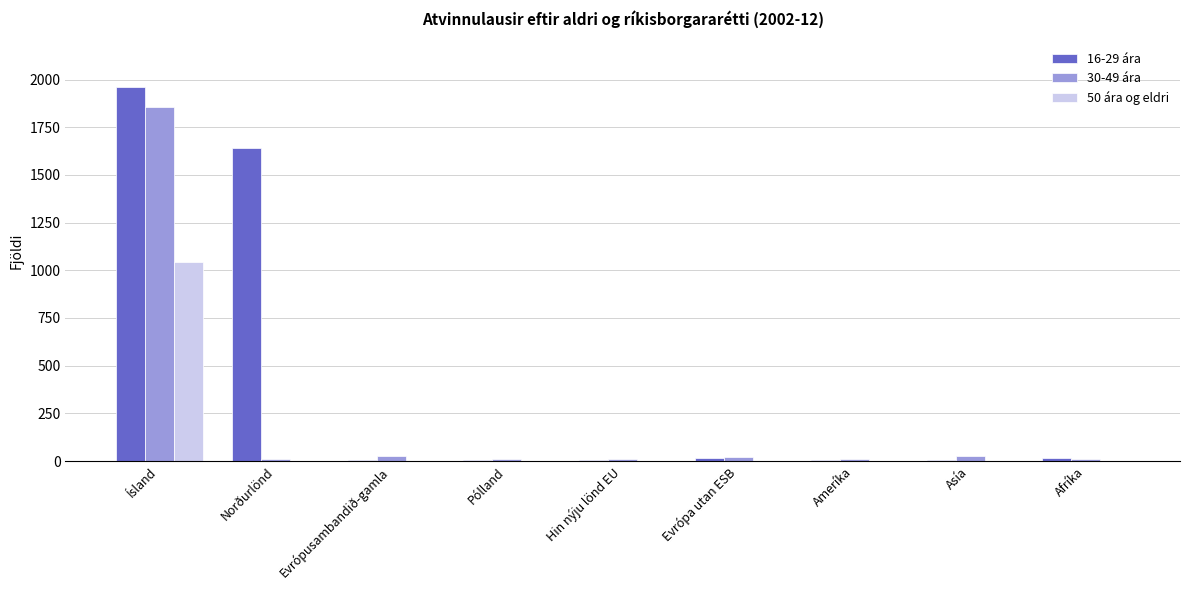

What is the total value across all series at Afríka?

25